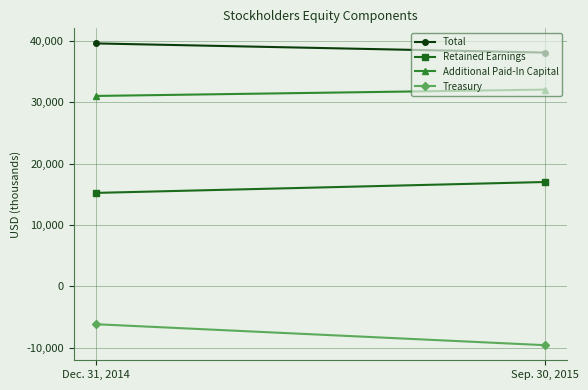

What is the greatest value displayed?

39567